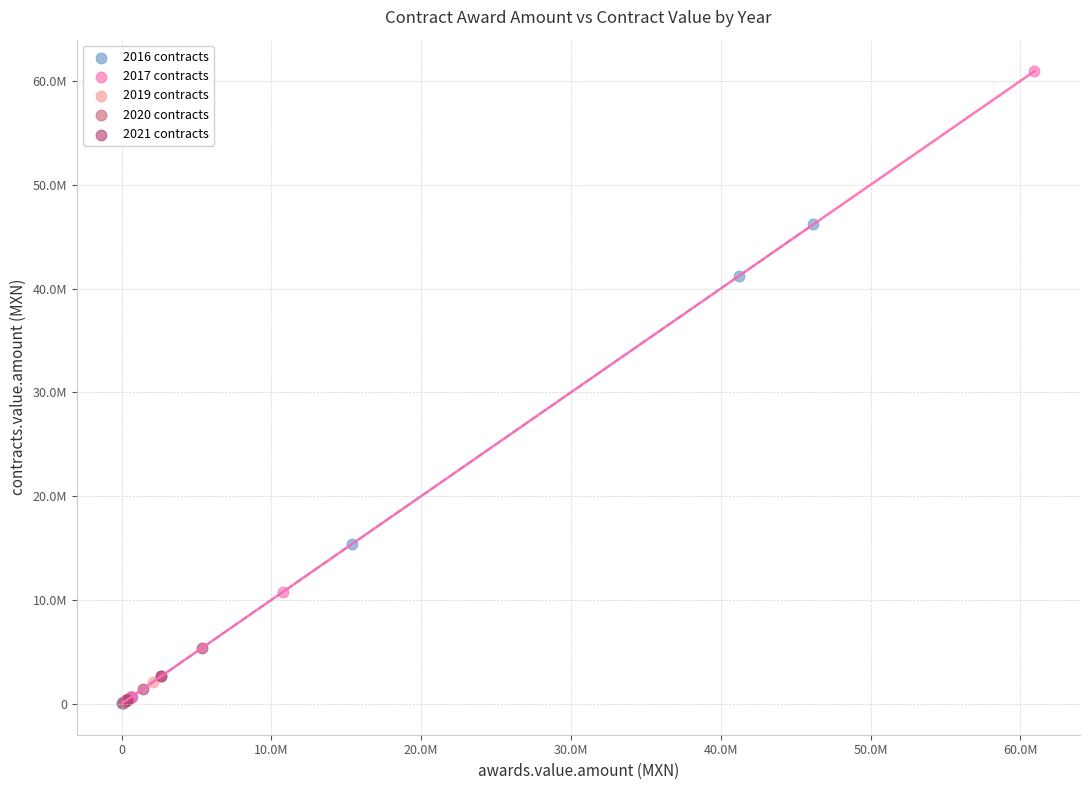

What are all the series names shown in the legend?

2016 contracts, 2017 contracts, 2019 contracts, 2020 contracts, 2021 contracts